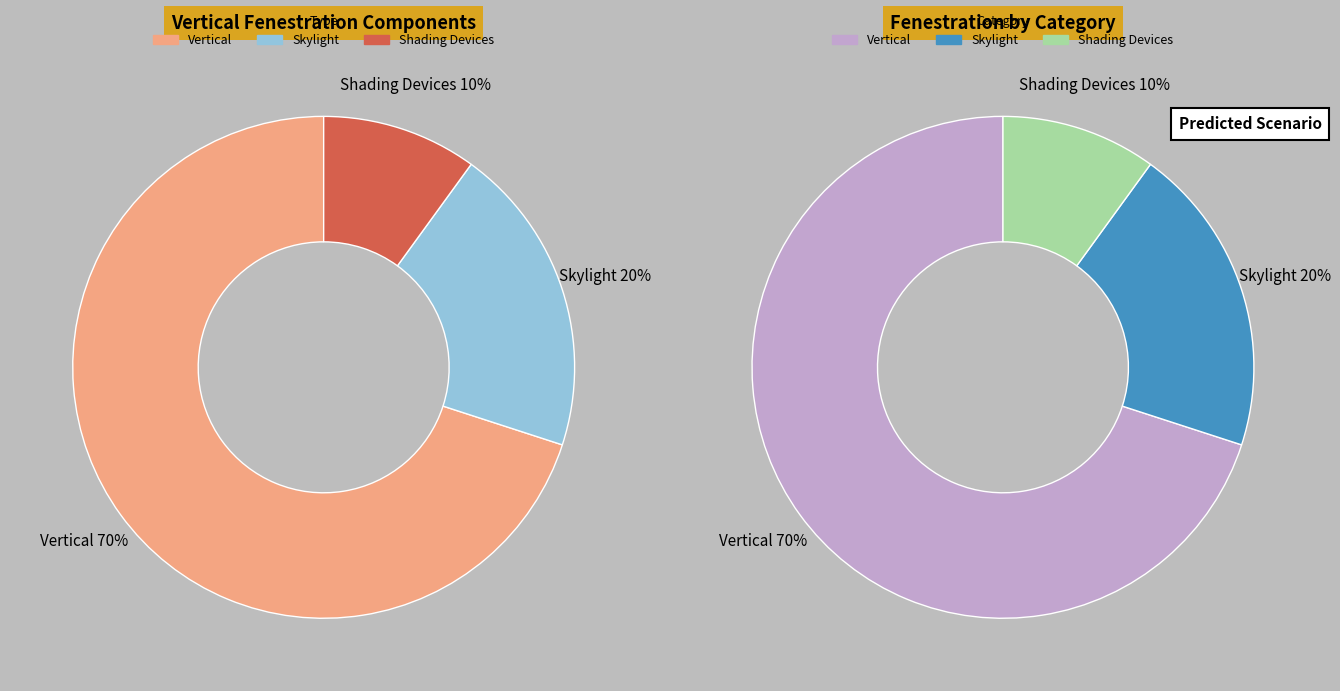

How many slices are in this pie chart?

3